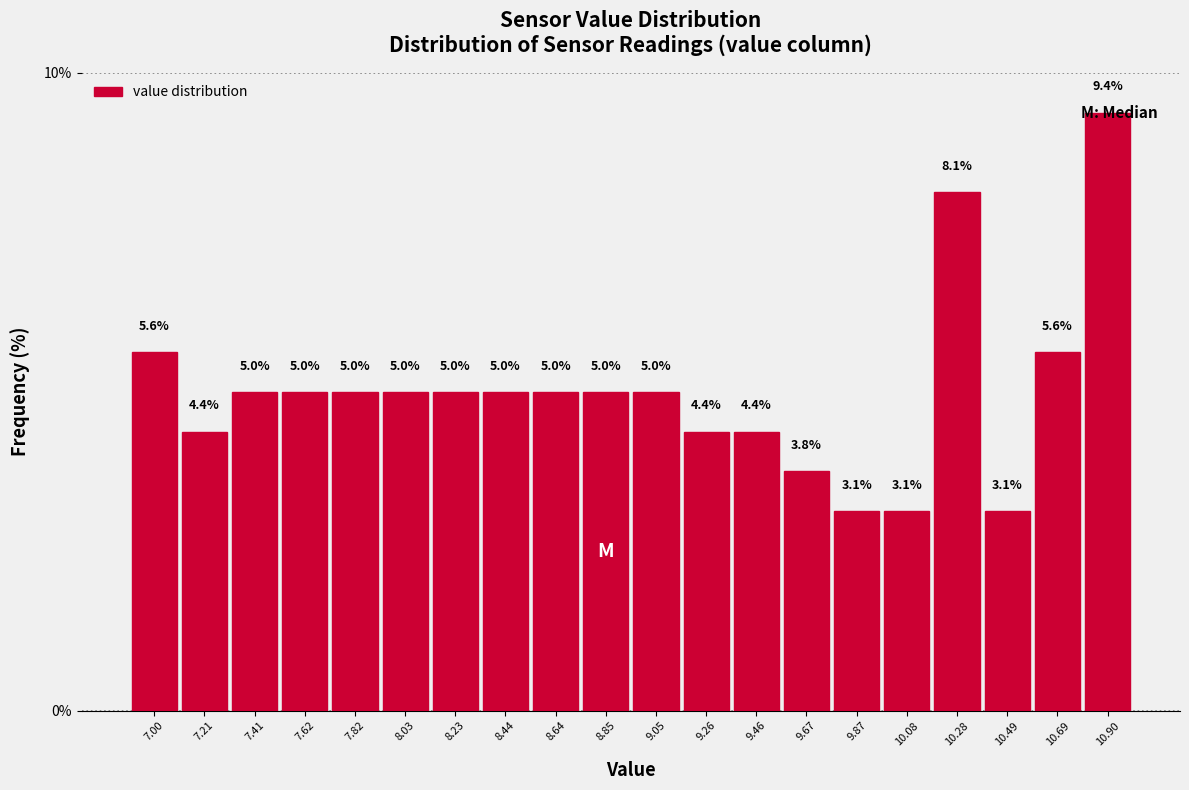

Reading left to right, list every bar in this chart as the range it spans on the x-axis followed by its height. The bar edges are not printed on the chart, so give them approximately, as read against the axis.

6.900 to 7.105: 5.6
7.105 to 7.310: 4.4
7.310 to 7.515: 5.0
7.515 to 7.720: 5.0
7.720 to 7.925: 5.0
7.925 to 8.130: 5.0
8.130 to 8.335: 5.0
8.335 to 8.540: 5.0
8.540 to 8.745: 5.0
8.745 to 8.950: 5.0
8.950 to 9.155: 5.0
9.155 to 9.360: 4.4
9.360 to 9.565: 4.4
9.565 to 9.770: 3.8
9.770 to 9.975: 3.1
9.975 to 10.180: 3.1
10.180 to 10.385: 8.1
10.385 to 10.590: 3.1
10.590 to 10.795: 5.6
10.795 to 11.000: 9.4